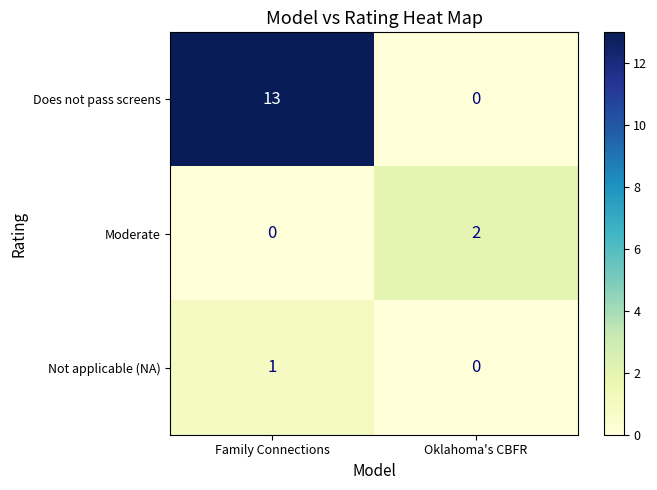

Count the number of data series in this chart.

3